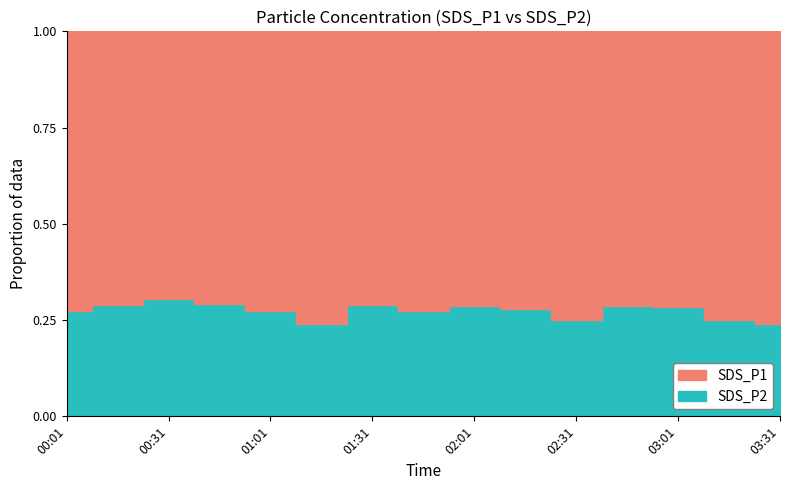

How many lines are shown in the chart?

2